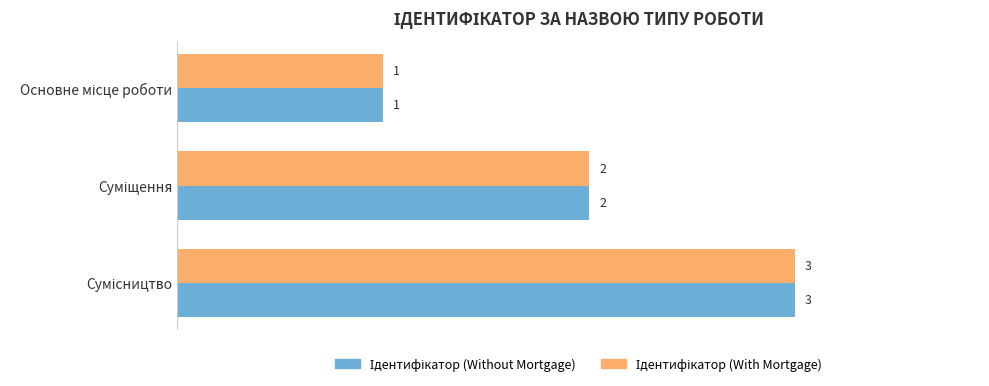

What is the greatest value displayed?

3